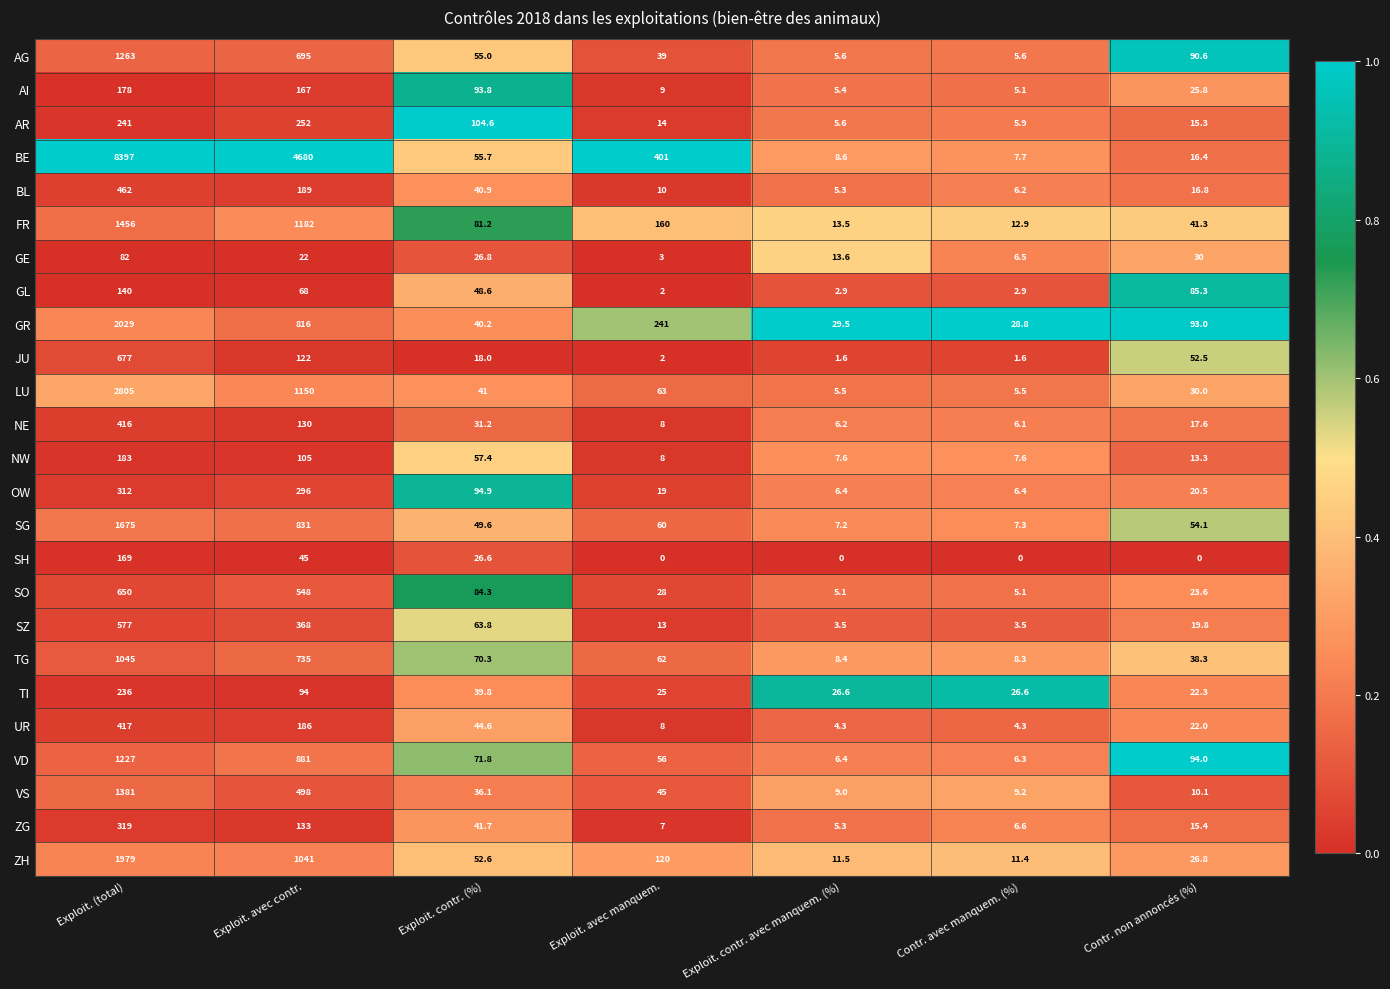

What is the difference between the GE values at Contr. avec manquem. (%) and Contr. non annoncés (%)?

23.5